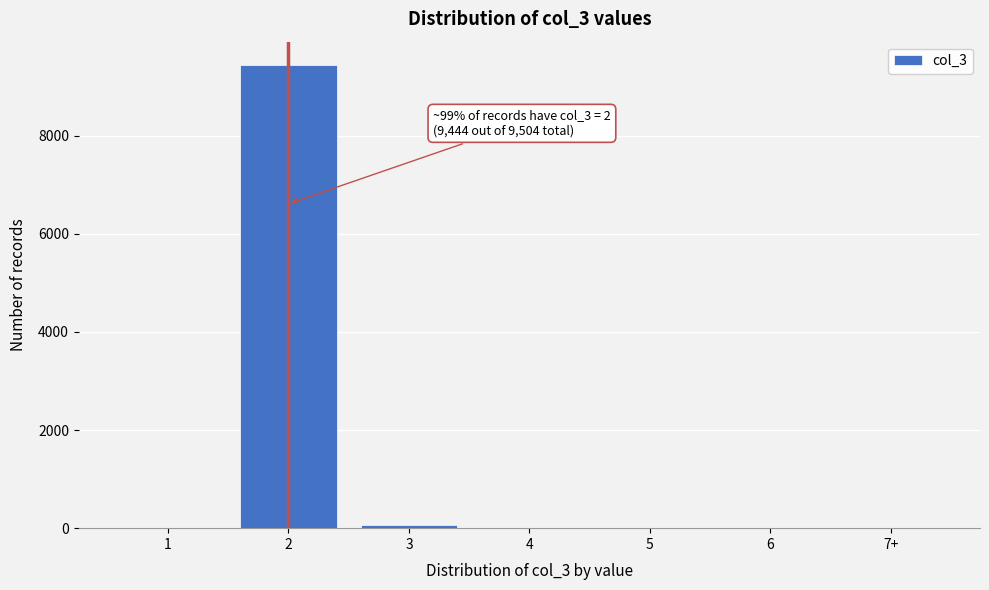

What is the greatest value displayed?

9444